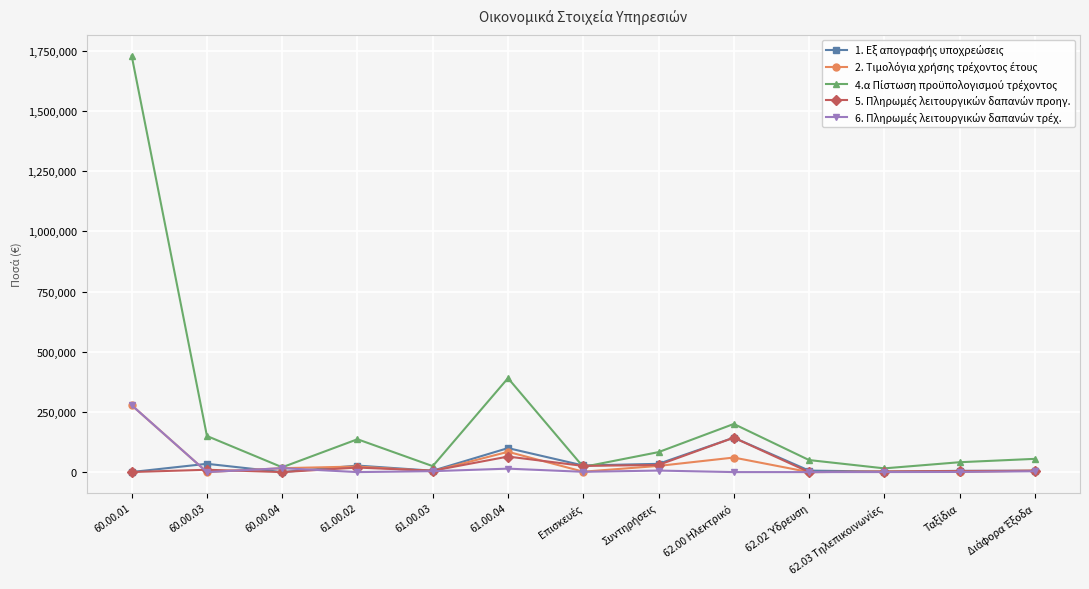

At which category is the sum across all series the highest?

60.00.01